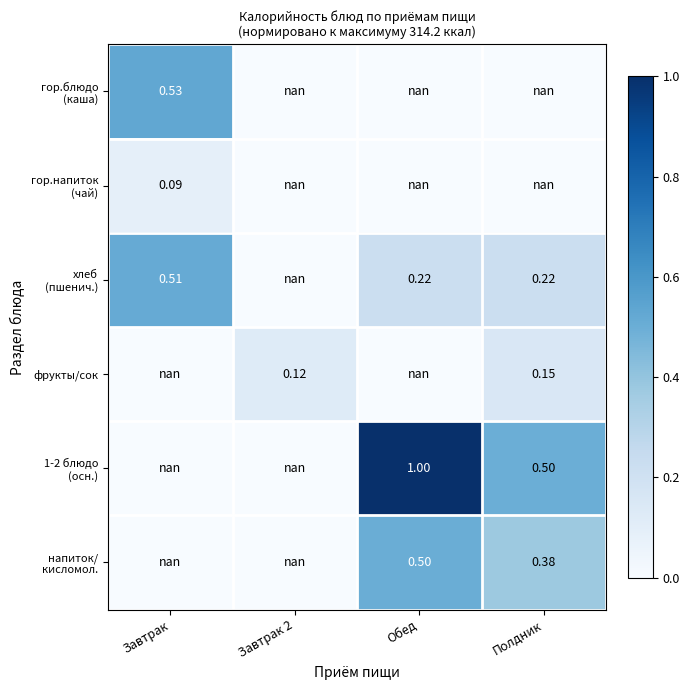

At which category does the chart reach its peak across all series?

Обед